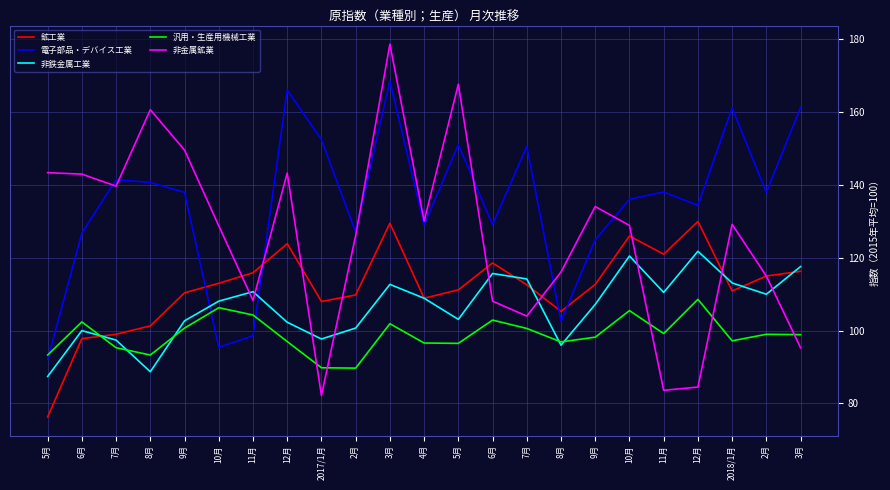

What is the total value across all series at 8月?

584.7